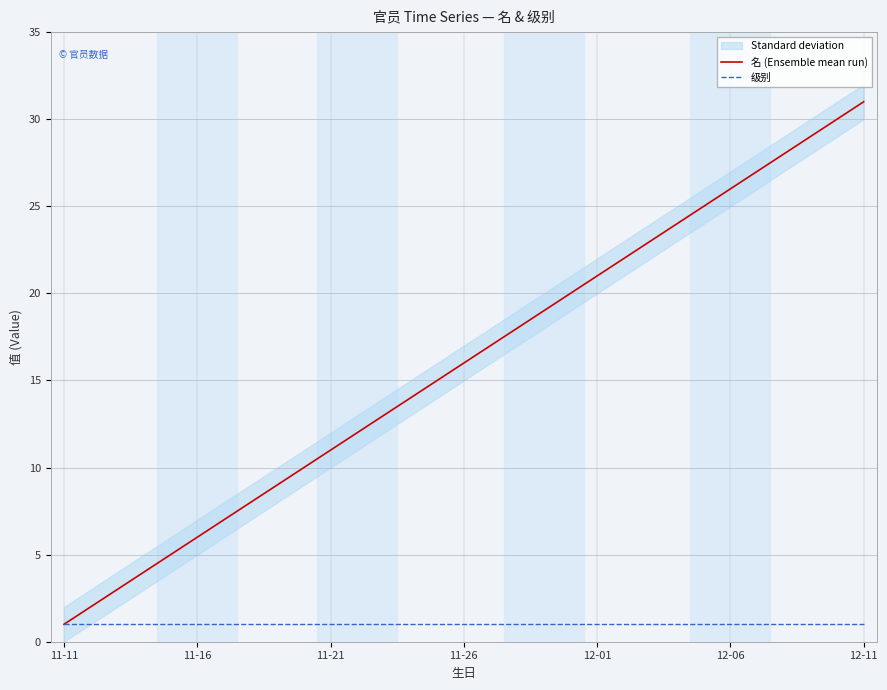

Does the chart display data point markers on the line(s)?

No